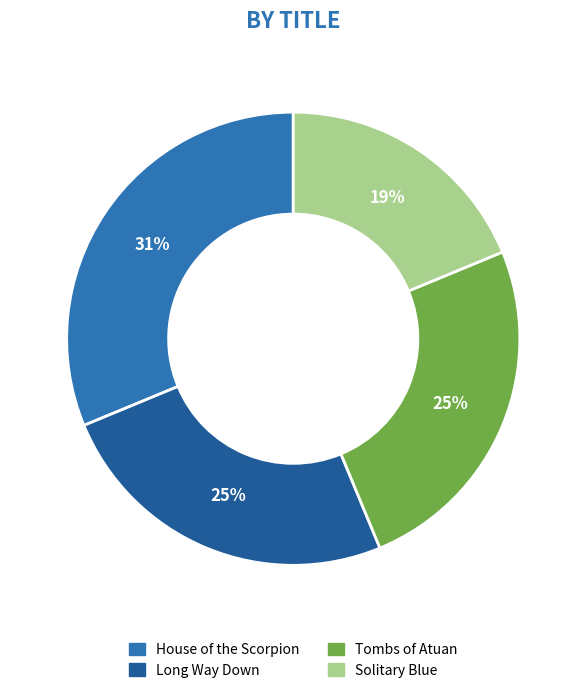

Is it true that House of the Scorpion is 8% of the pie?

False